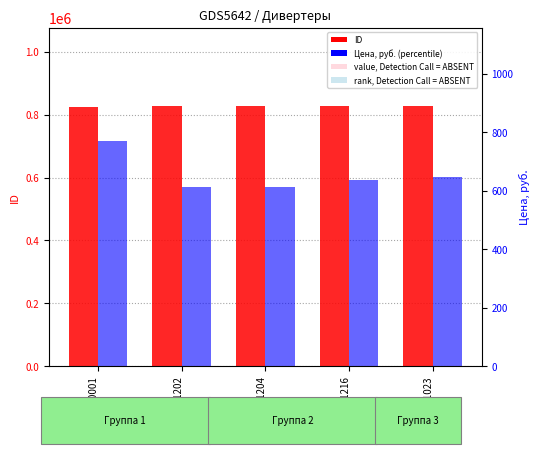

Which series has the largest total across all categories?

ID (count)